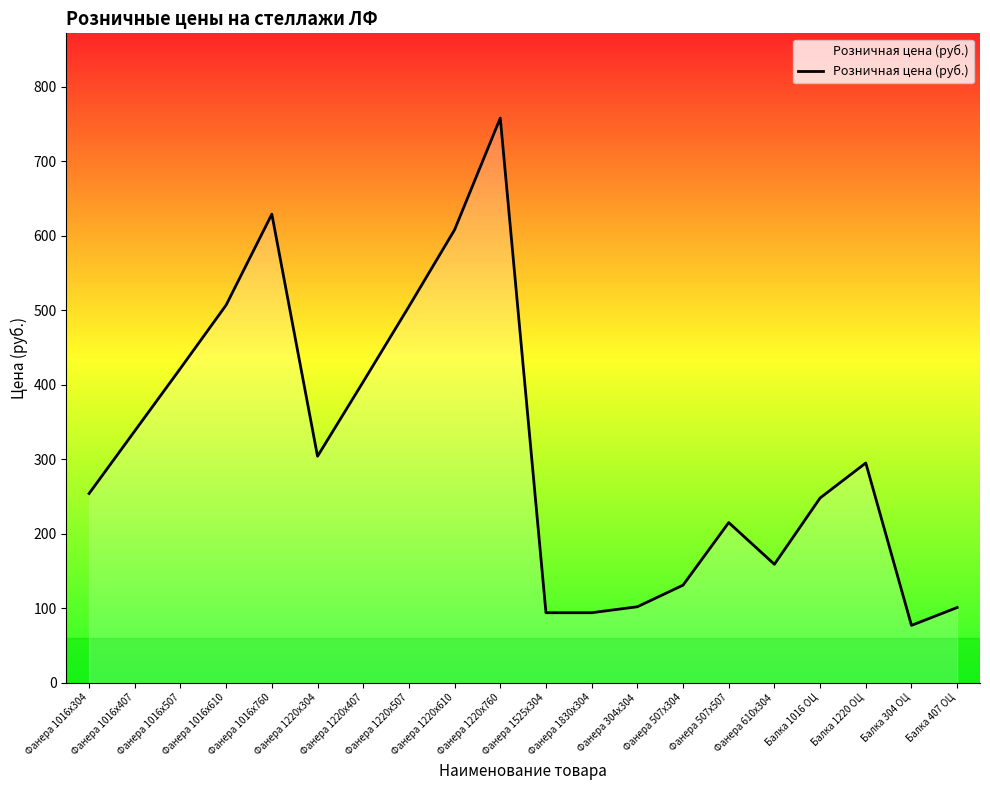

At which category does the data reach its first local valley?

Фанера 1220х304